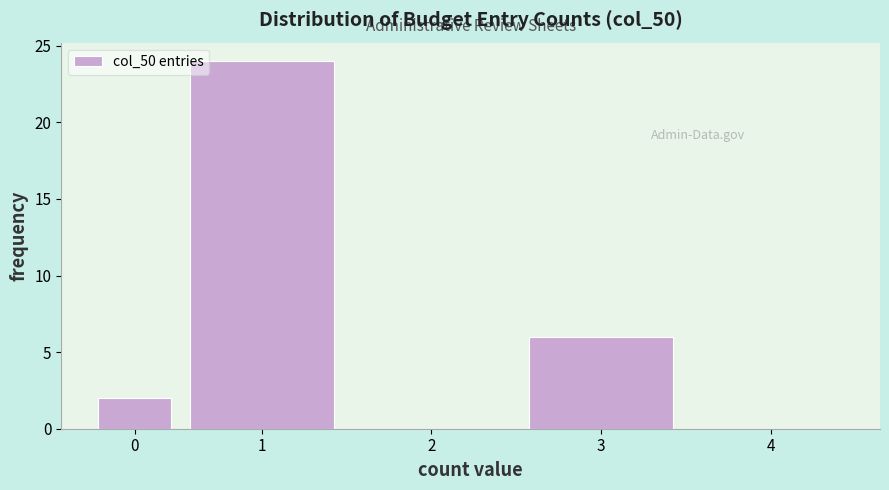

Reading left to right, extract all data points from this chart.

0=2	1=24	2=0	3=6	4=0